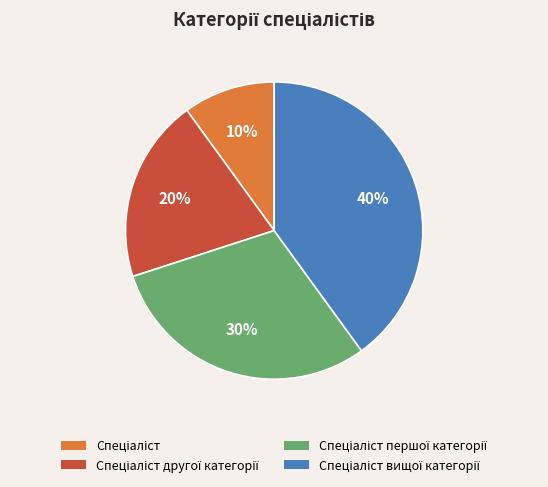

To the nearest percent, what is the difference between the largest and smallest slice percentages?

30%